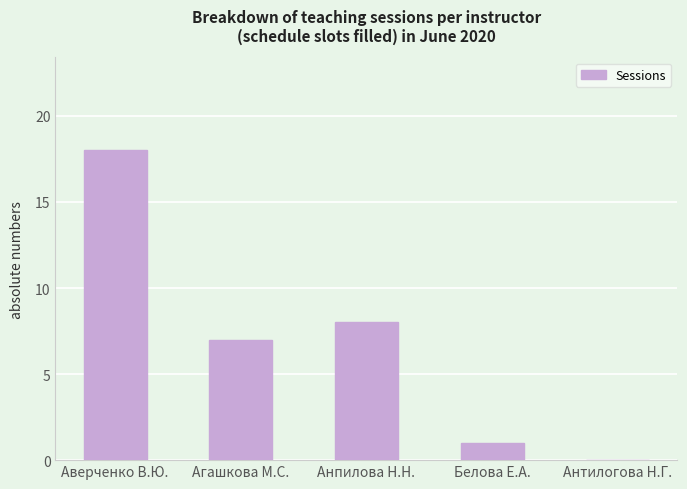

What is the change in value from Агашкова М.С. to Антилогова Н.Г.?

-7